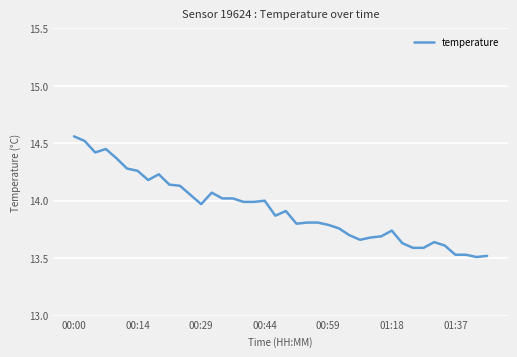

Count the number of categories in the chart.

40